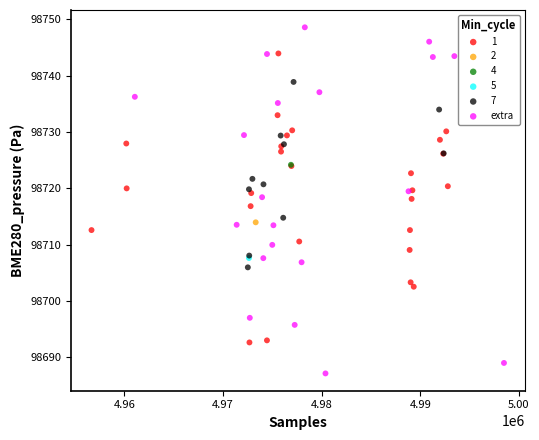

What are all the series names shown in the legend?

1, 2, 4, 5, 7, extra